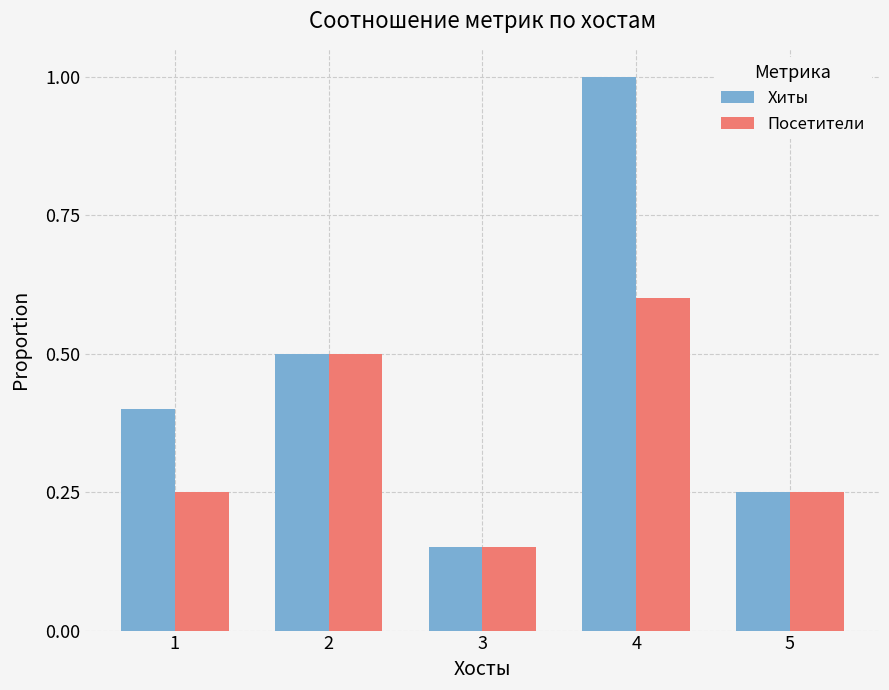

What is the value of the Посетители bar at the 2nd from the left?

0.5